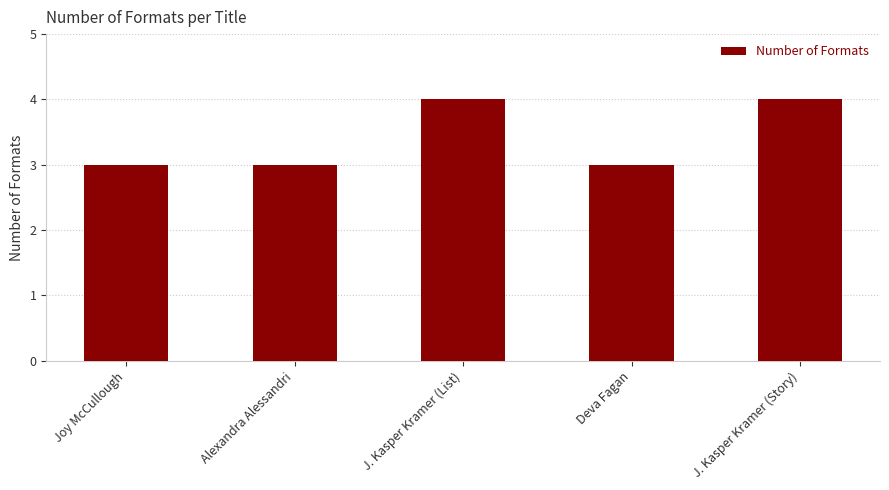

Read the value at J. Kasper Kramer (Story).

4